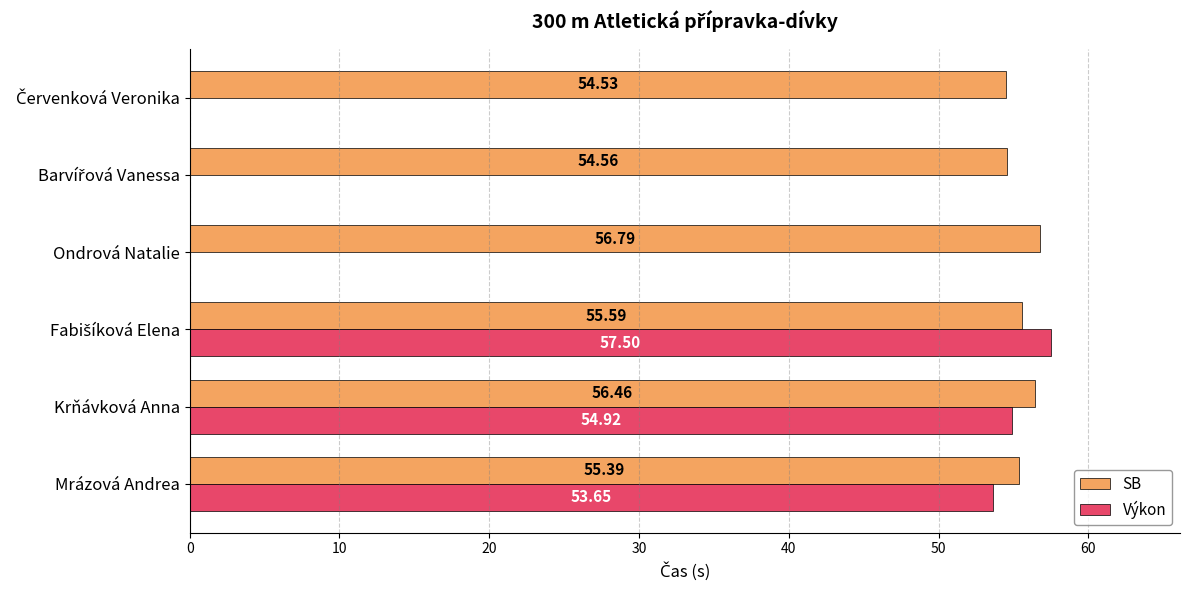

At how many categories does at least one series exceed 56?

3